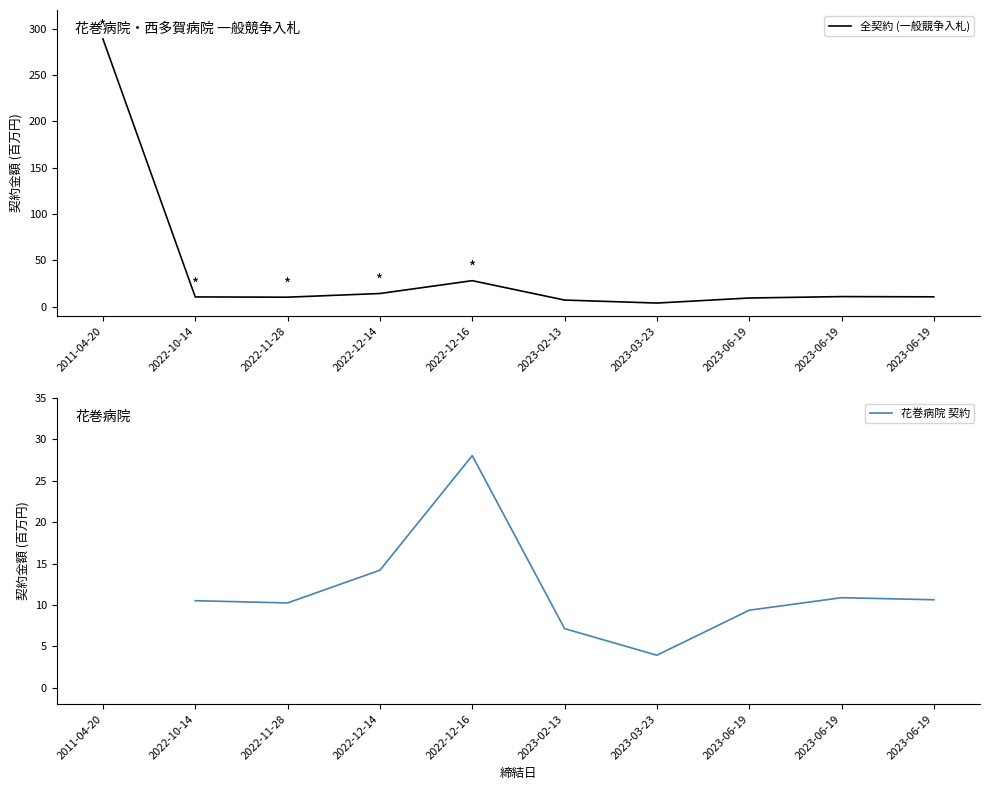

How many interior local valleys (lower than both neighbors) does the data have?

2